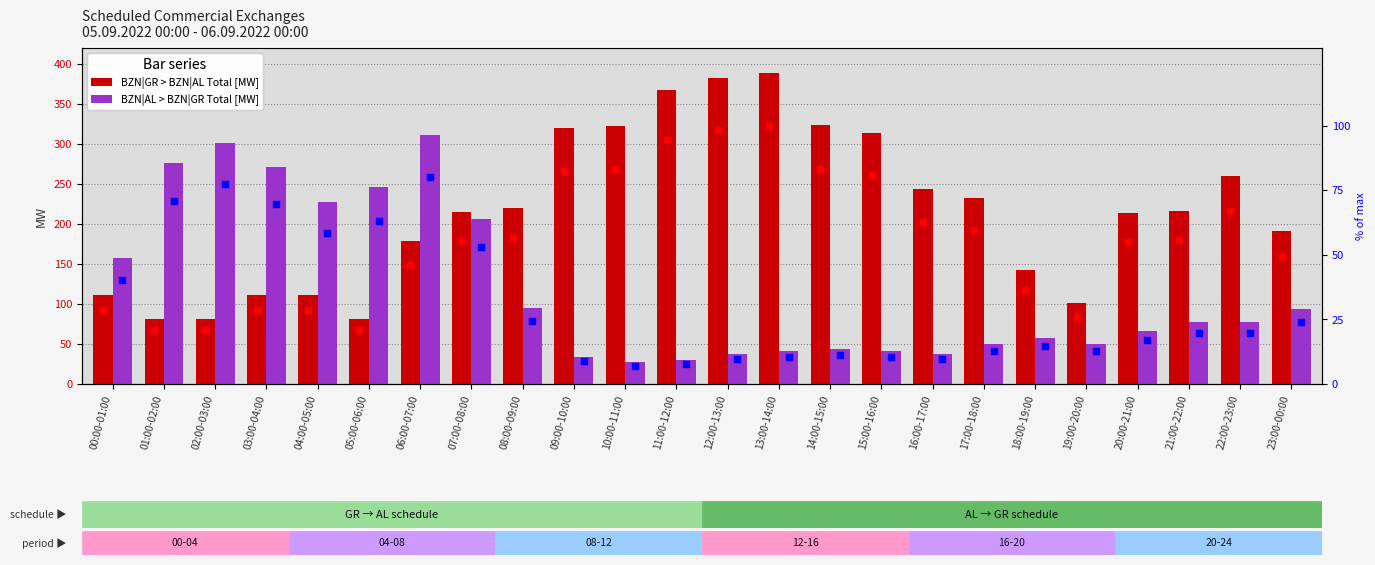

Which series has the widest spread of Y values?

BZN|GR > BZN|AL Total [MW]